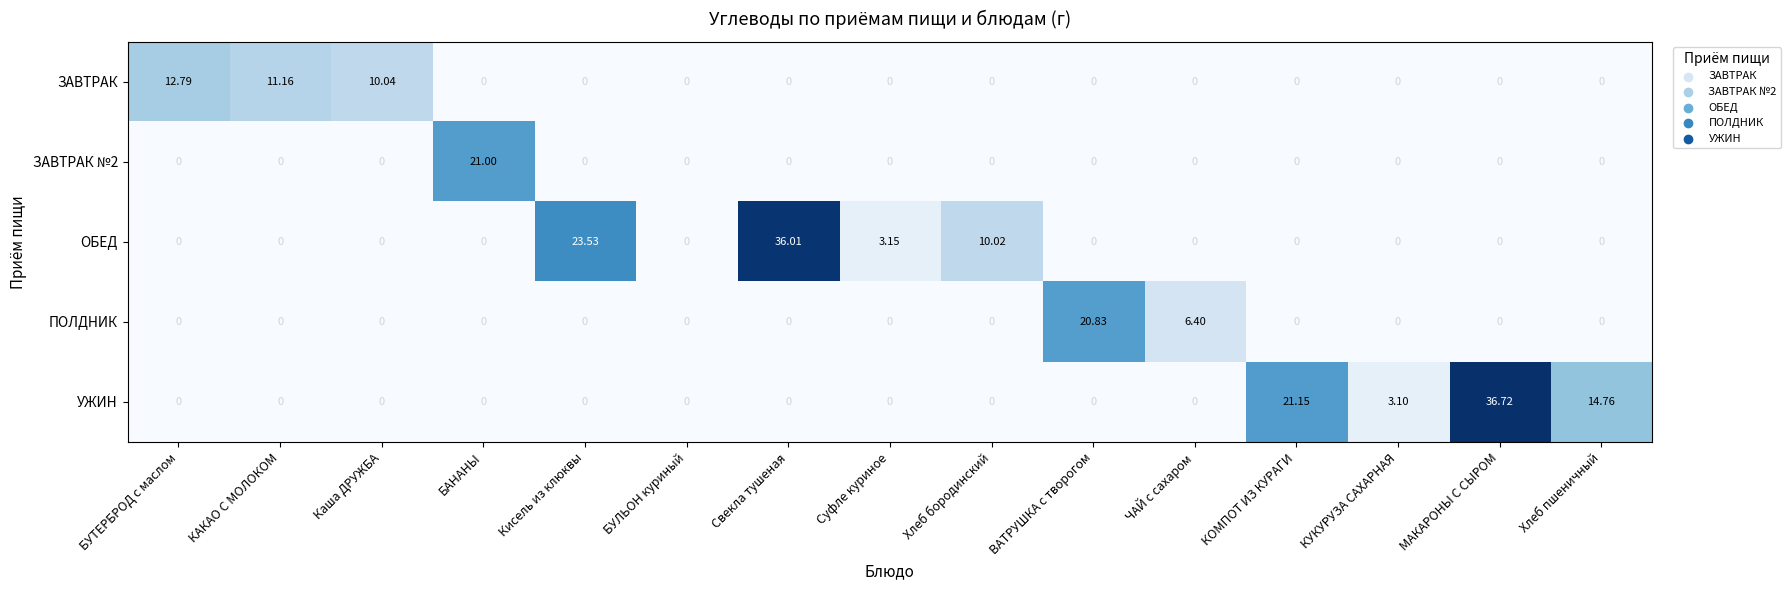

At which label is ОБЕД closest to 18?

Кисель из клюквы